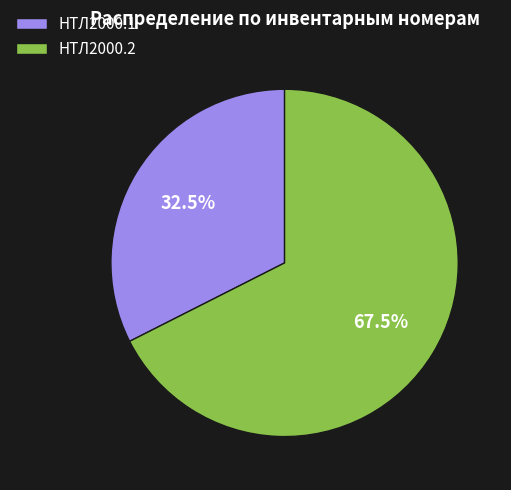

Rank the categories by value from highest to lowest.

НТЛ2000.2, НТЛ2000.1